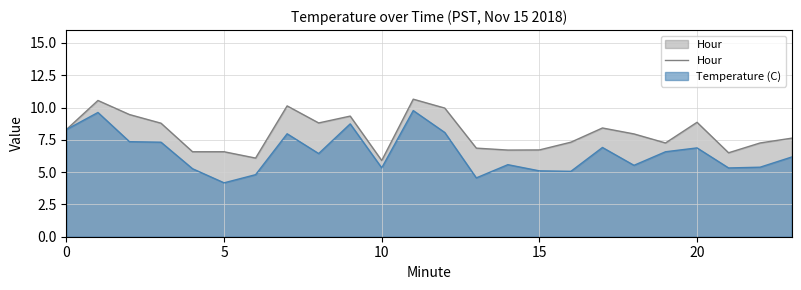

True or false: there are more than 0 points higher than both neighbors.

True